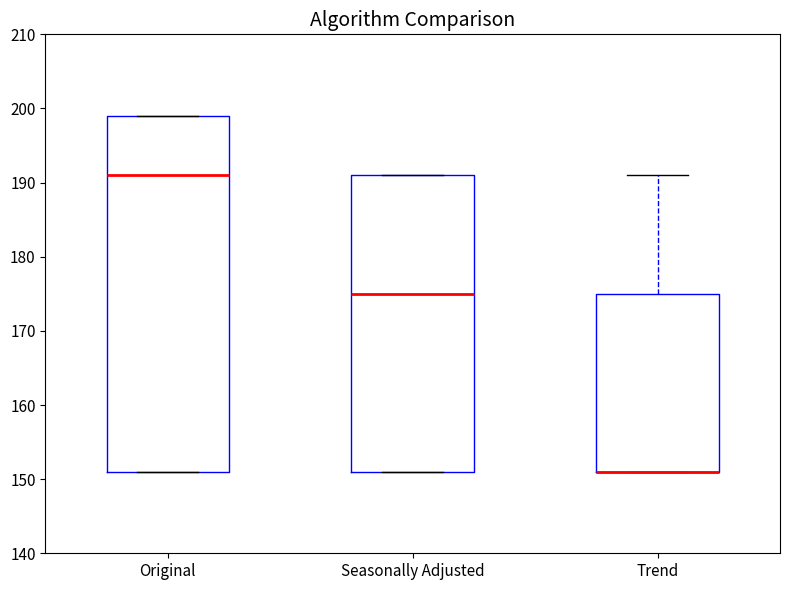

Reading left to right, transcribe this box plot: for each box, give where its median line is, the range the box spans, and where its two whiskers end, as read against the y-axis. The values are not printed on the chart, so give them approximately, as read against the axis.

Original: median 191, box 151 to 199, whiskers 151 to 199
Seasonally Adjusted: median 175, box 151 to 191, whiskers 151 to 191
Trend: median 151 (drawn on the box's lower edge), box 151 to 175, whiskers 151 to 191